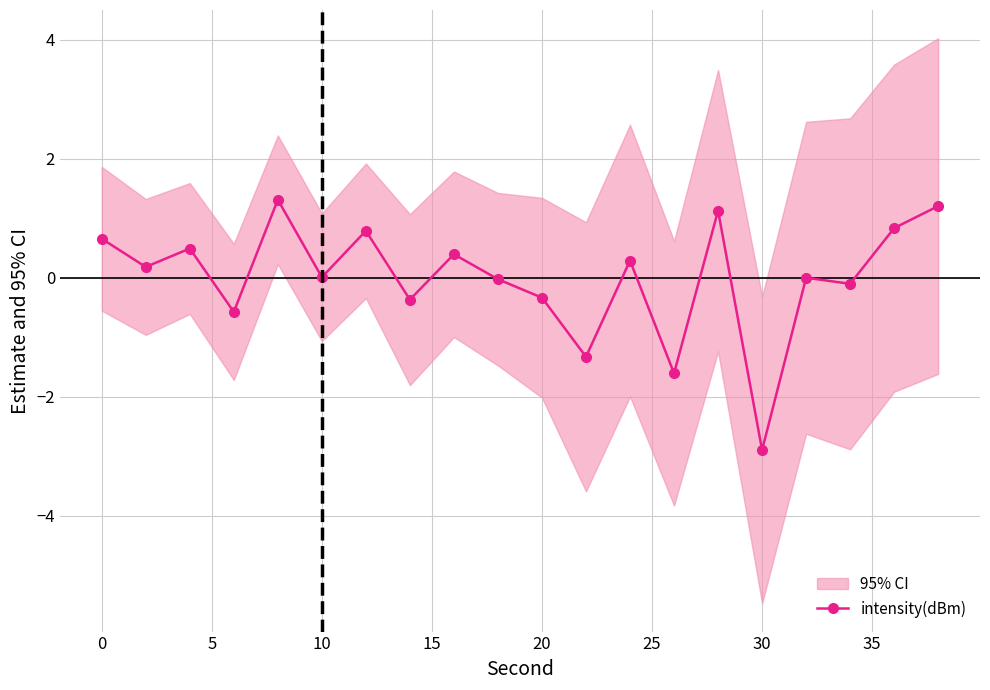

True or false: intensity(dBm) has more than 2 interior local peaks.

True